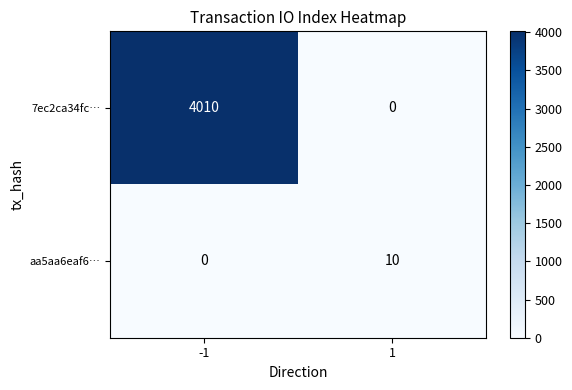

Count the number of data series in this chart.

2